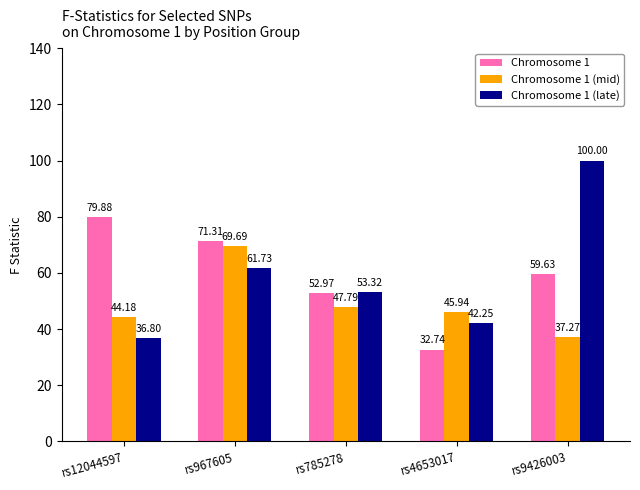

True or false: Chromosome 1 has a value of 79.9 at rs12044597.

True